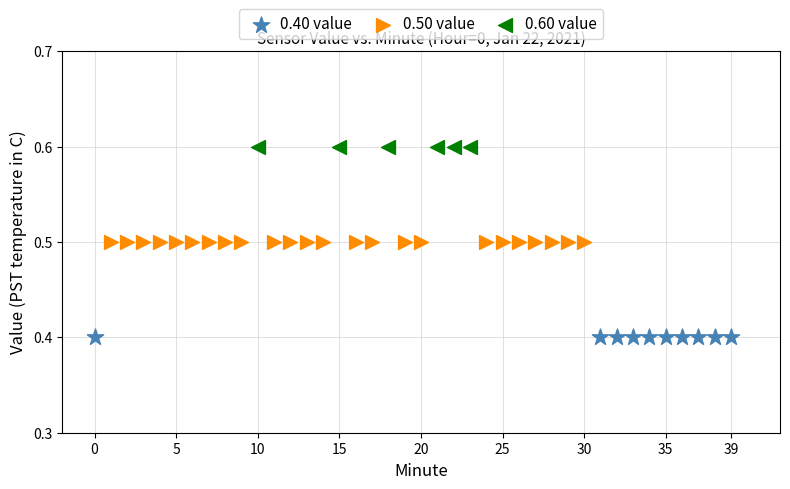

Which series reaches the maximum Y coordinate?

0.60 value